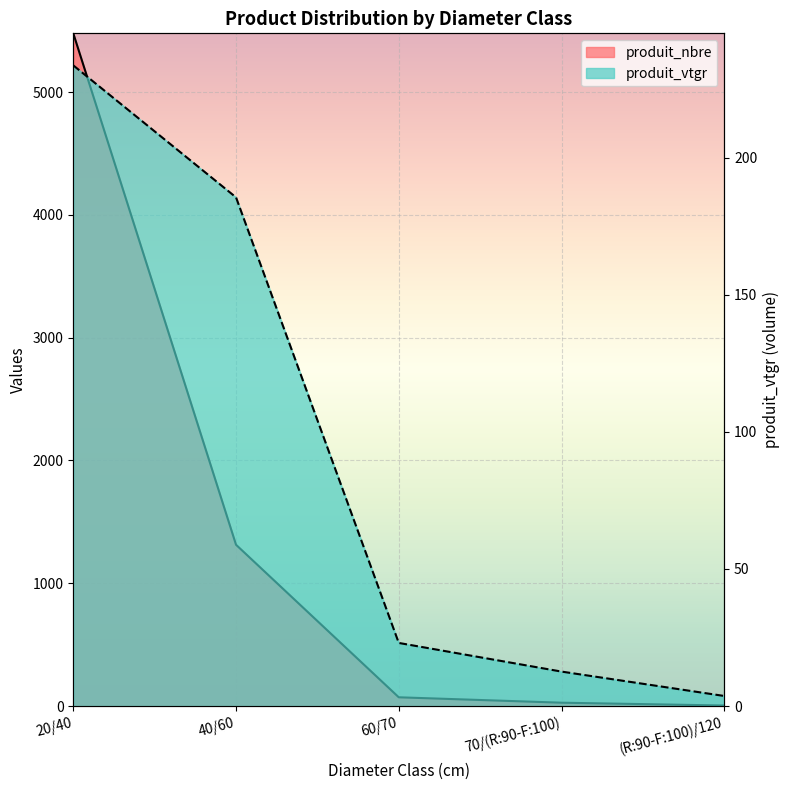

What is the difference between the second highest and second lowest values in the produit_nbre series?

1286.0